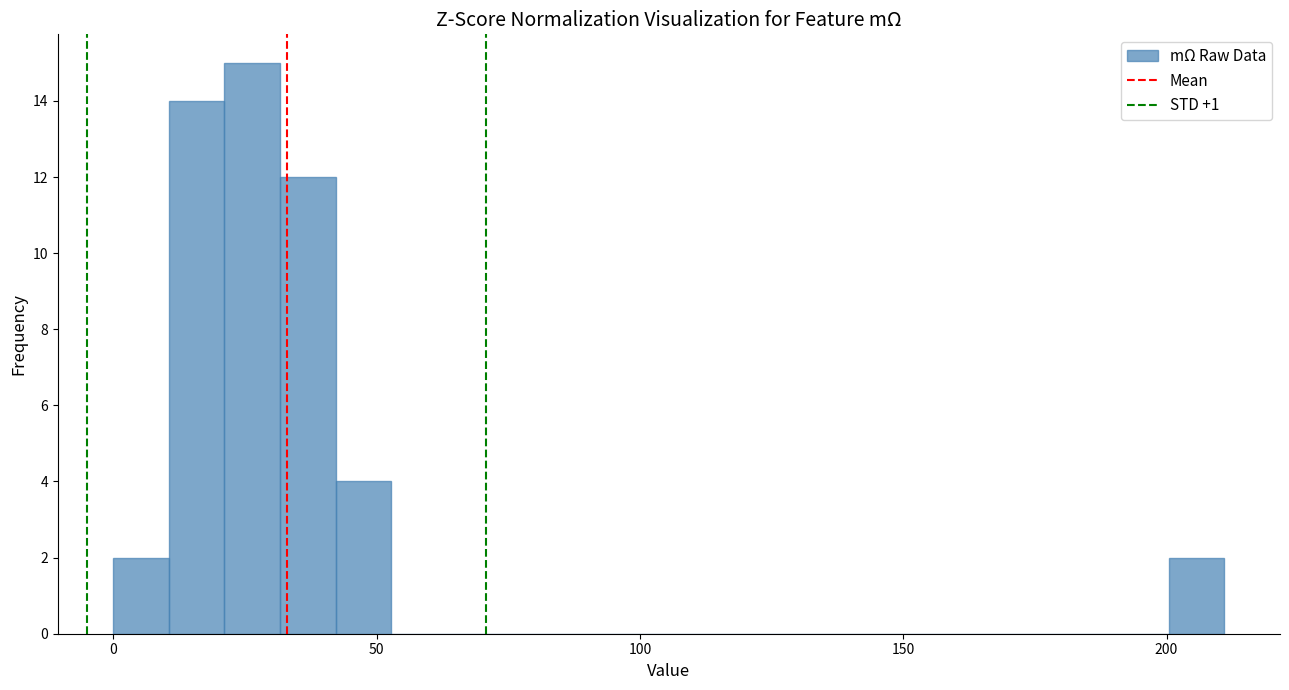

Read against the x-axis, roughly where is the centre of the tallest bar?

25